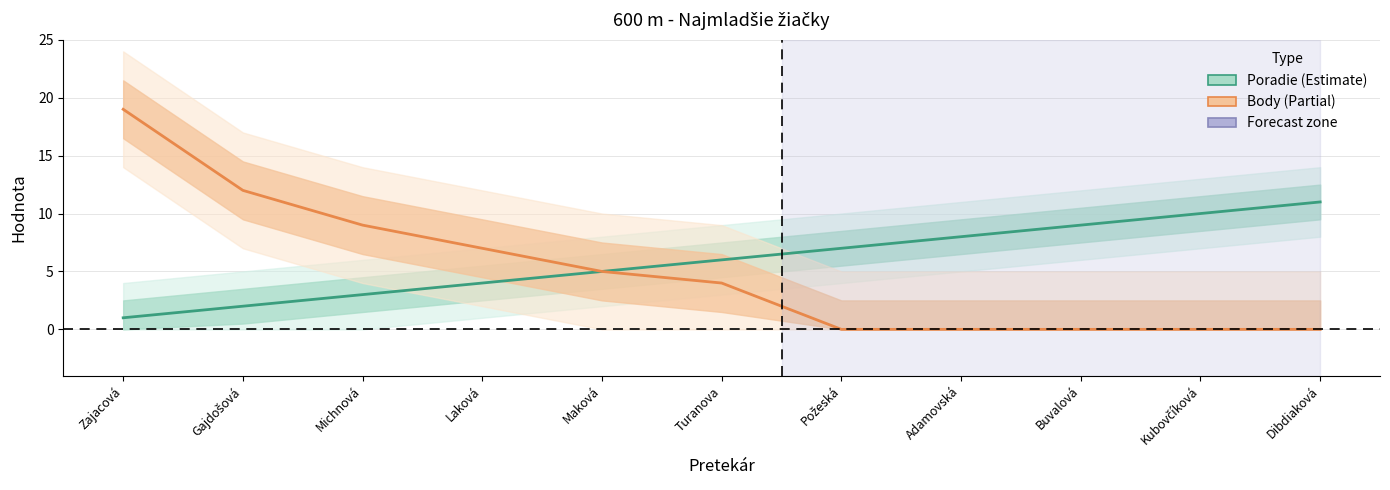

Which category has the lowest value in the Poradie series?

Zajacová